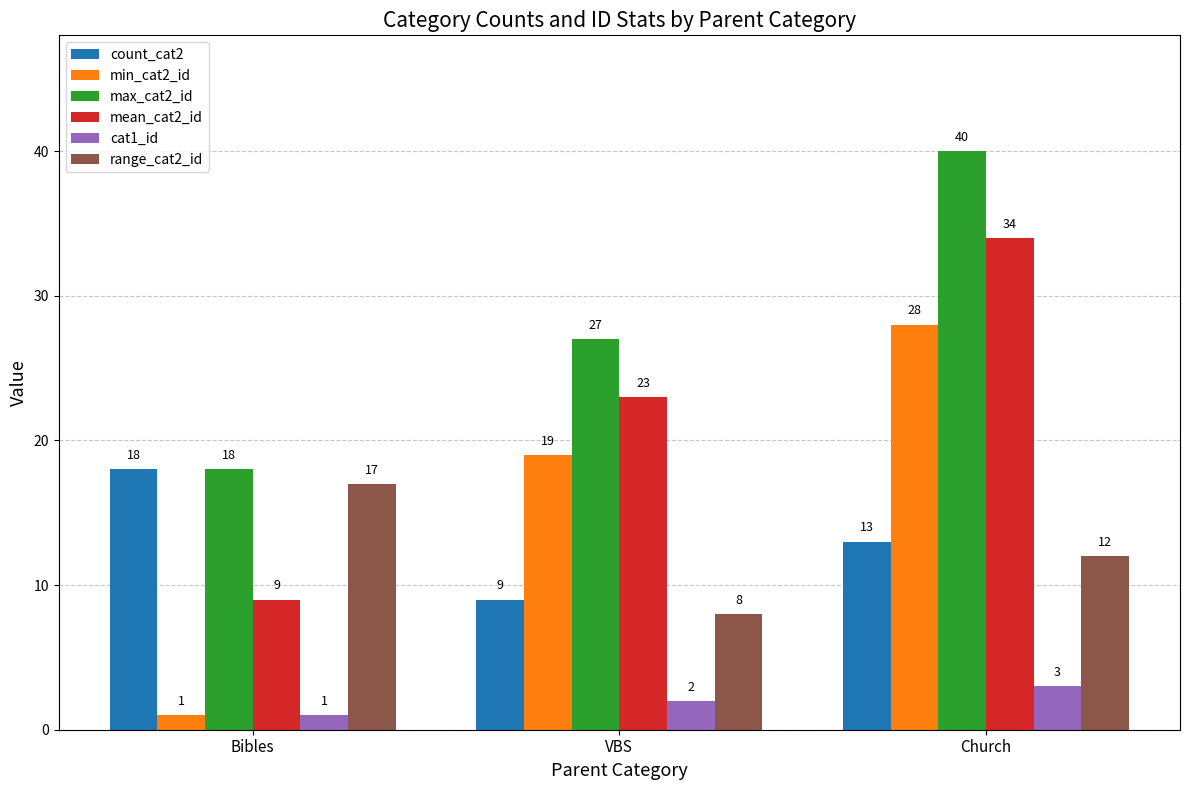

Which series has the largest total across all categories?

max_cat2_id